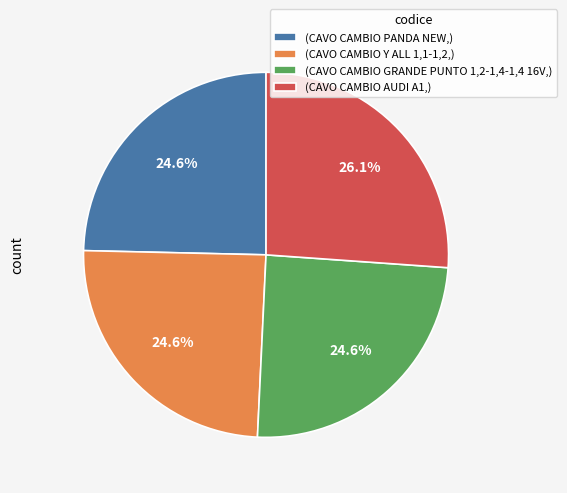

Is there any slice that represents more than half of the pie?

No